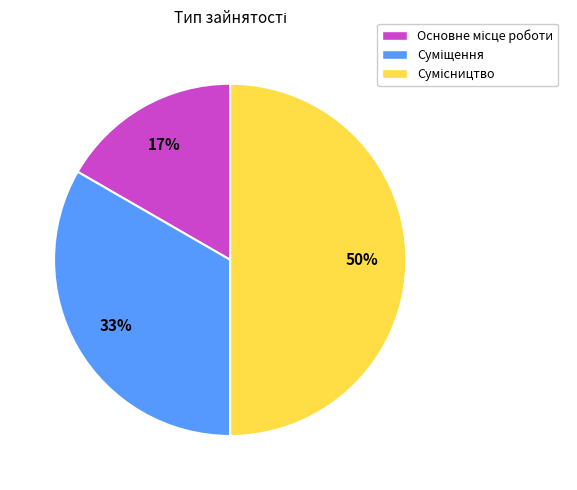

Count the number of slices in the pie.

3